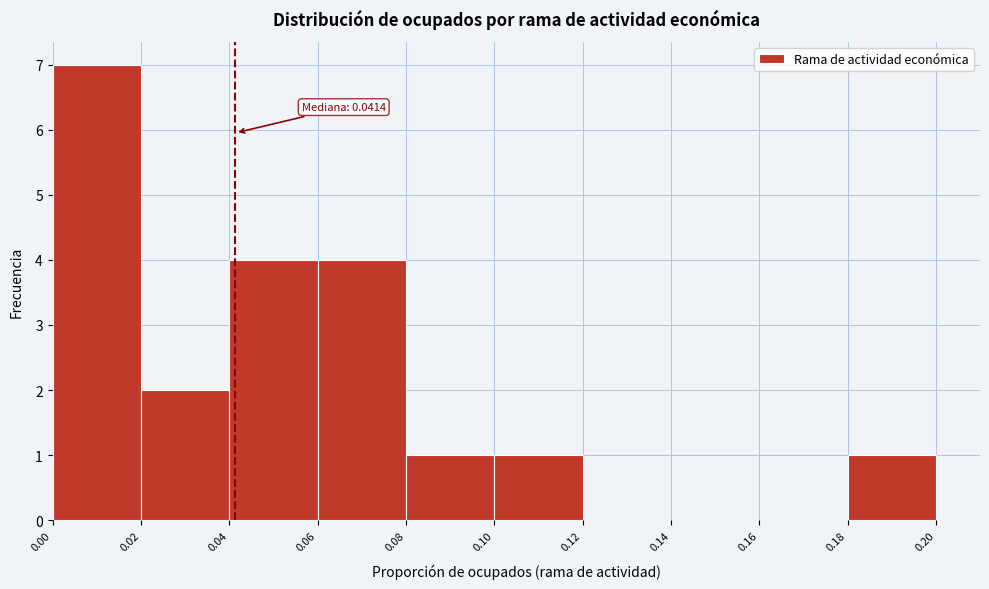

Over which range of the x-axis is the bar tallest?

0.00 to 0.02